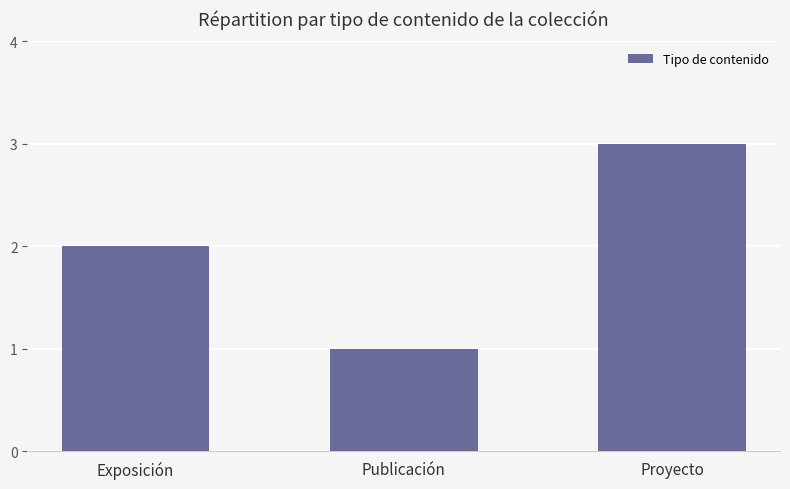

Where is the data nearest to the value 2?

Exposición